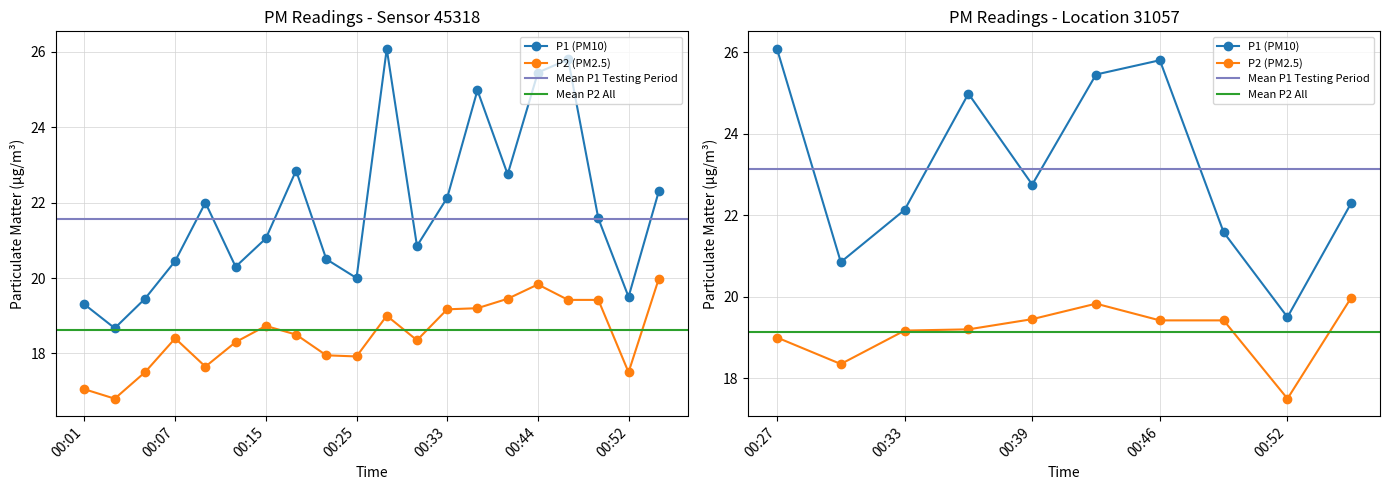

What is the sum of all P1 values?

436.0